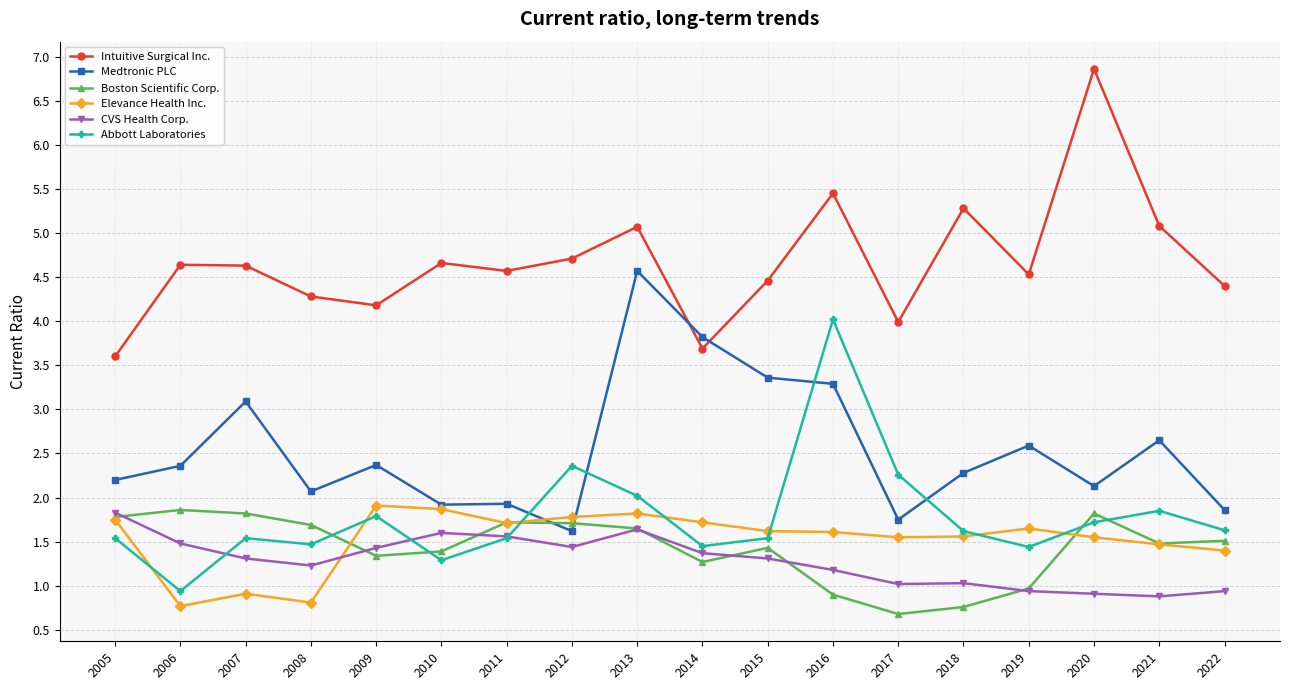

What are all the series names shown in the legend?

Intuitive Surgical Inc., Medtronic PLC, Boston Scientific Corp., Elevance Health Inc., CVS Health Corp., Abbott Laboratories